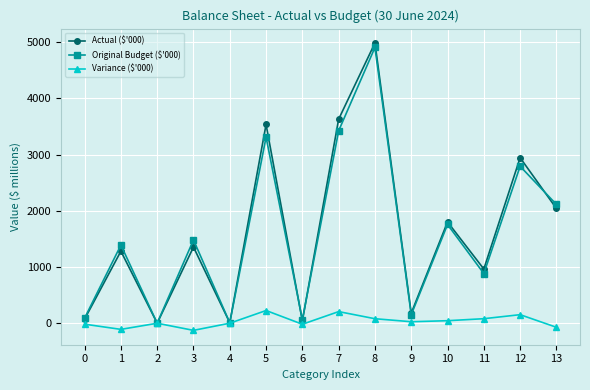

At which category is the sum across all series the highest?

8